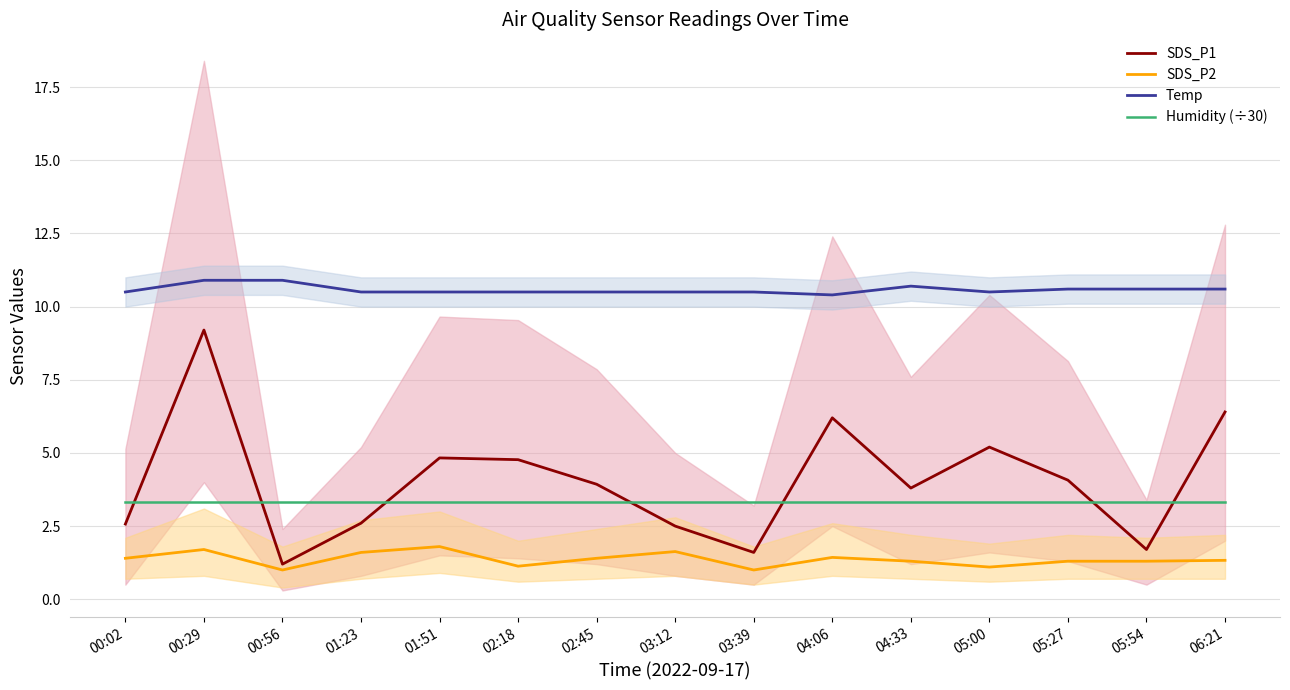

True or false: Humidity (÷30) and SDS_P2 intersect in this chart.

False